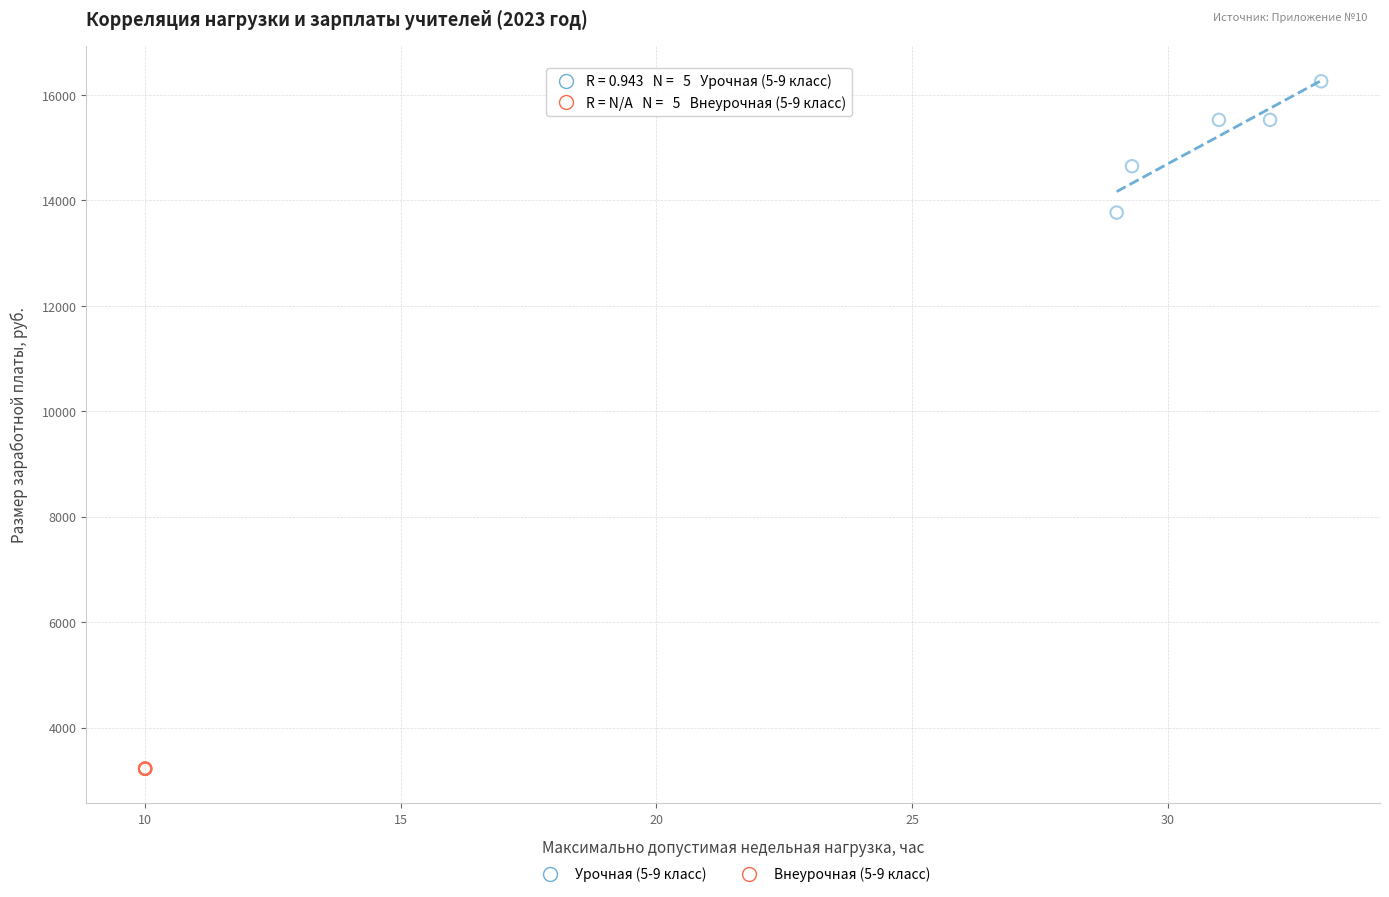

Which series reaches the minimum Y coordinate?

Внеурочная (5-9 класс)